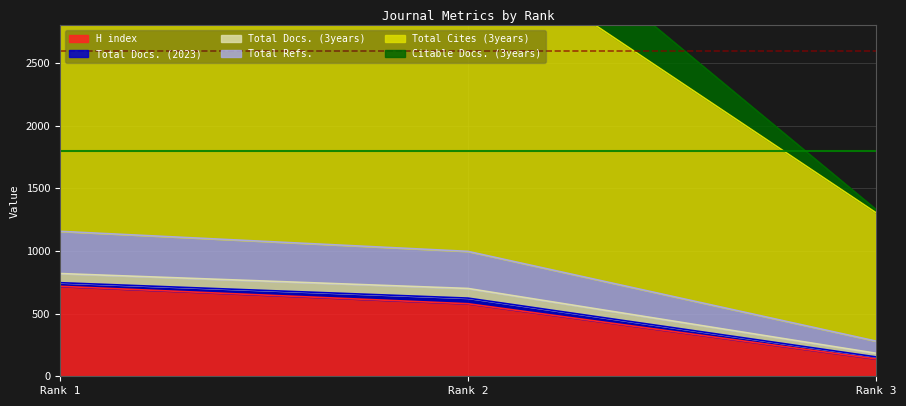

What is the lowest value of the Citable Docs. (3years) series?

155